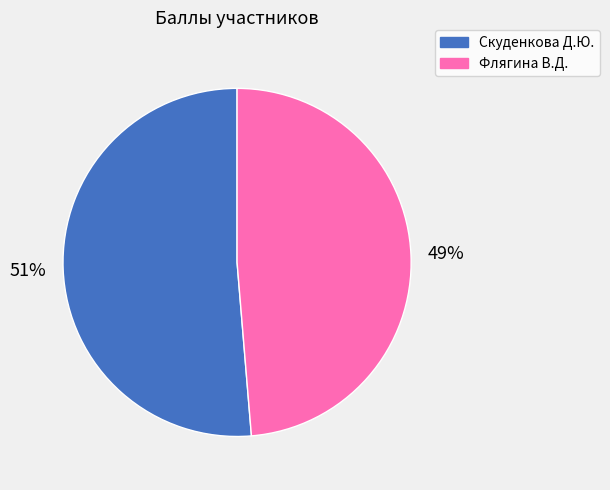

How many segments does this pie chart have?

2